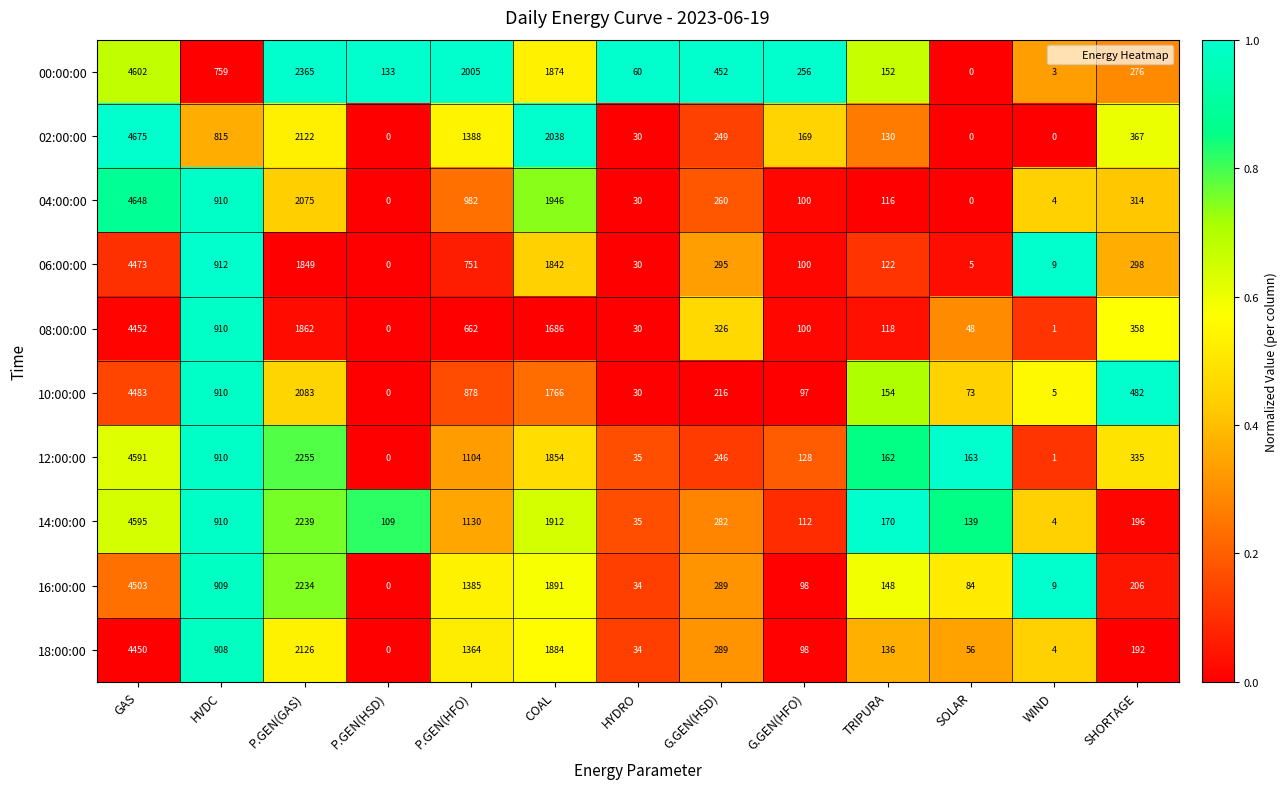

True or false: 08:00:00 has a value of 48 at SOLAR.

True